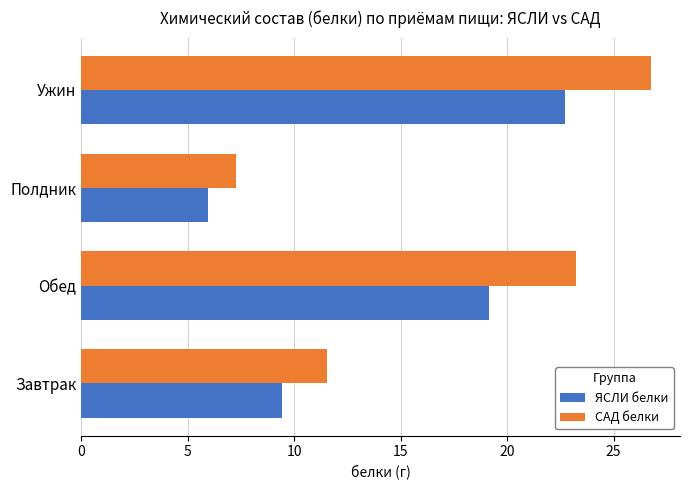

The САД белки series shows 7.3 at Полдник. True or false?

True